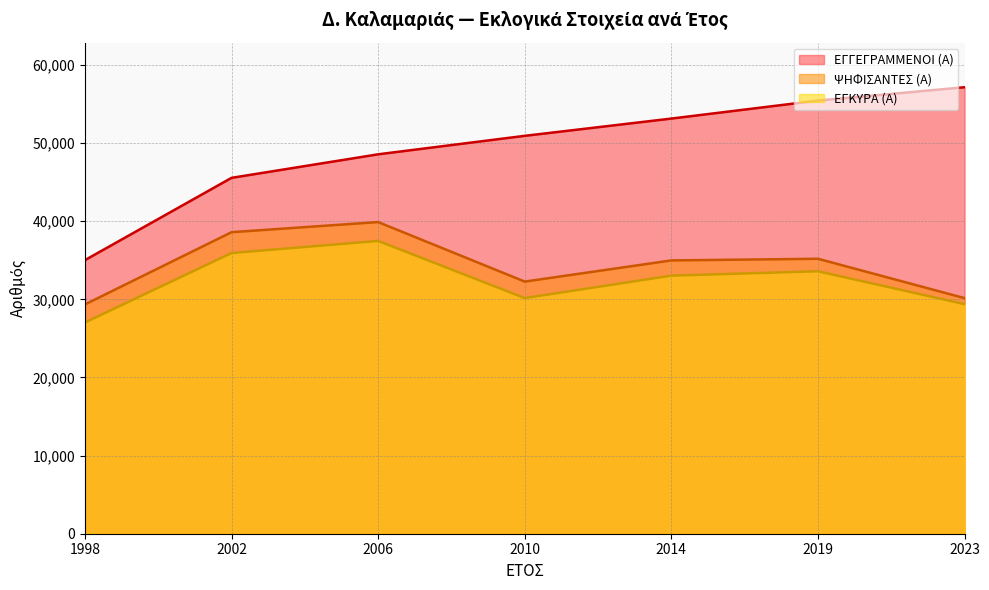

How many lines are shown in the chart?

3